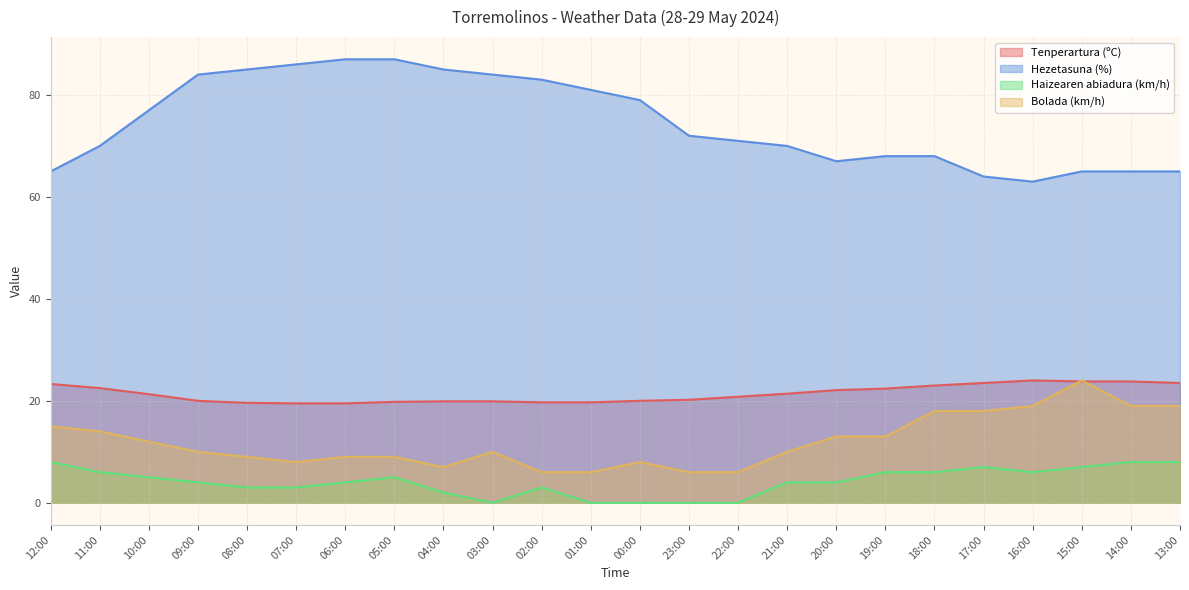

What is the spread (max minus min) of values at 23:00?

72.0